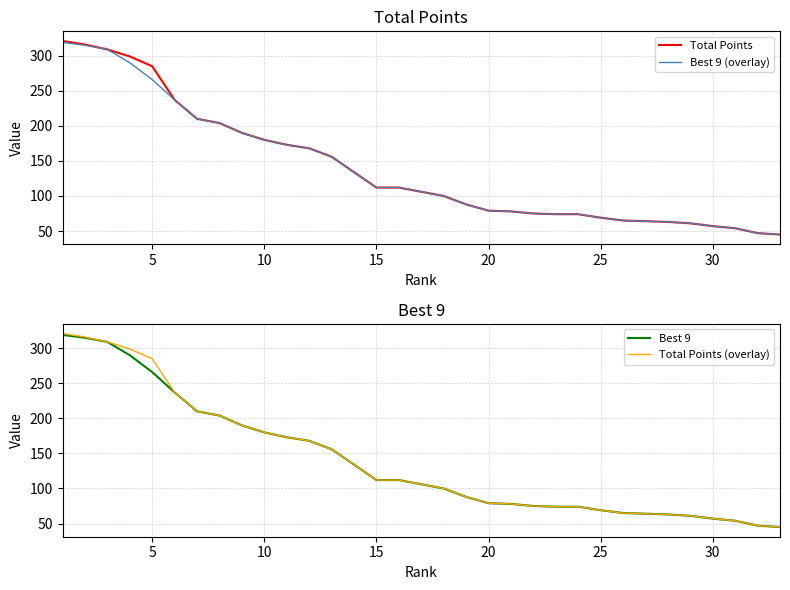

What is the minimum value for Total Points?

45